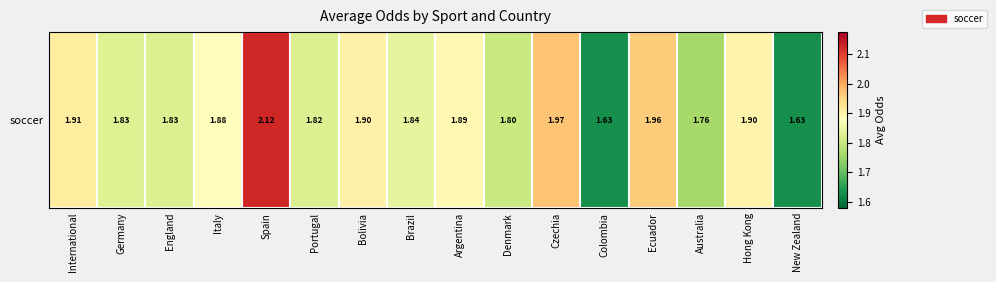

At which category does the chart reach its minimum across all series?

Colombia